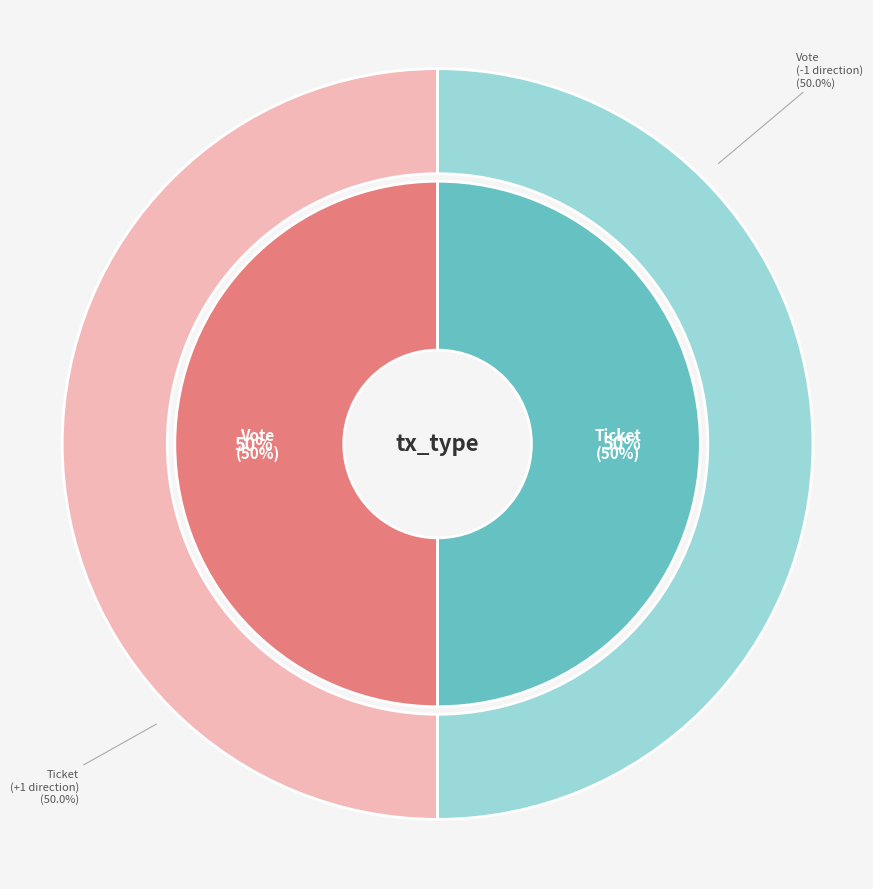

Is it true that Ticket is 1% of the pie?

False